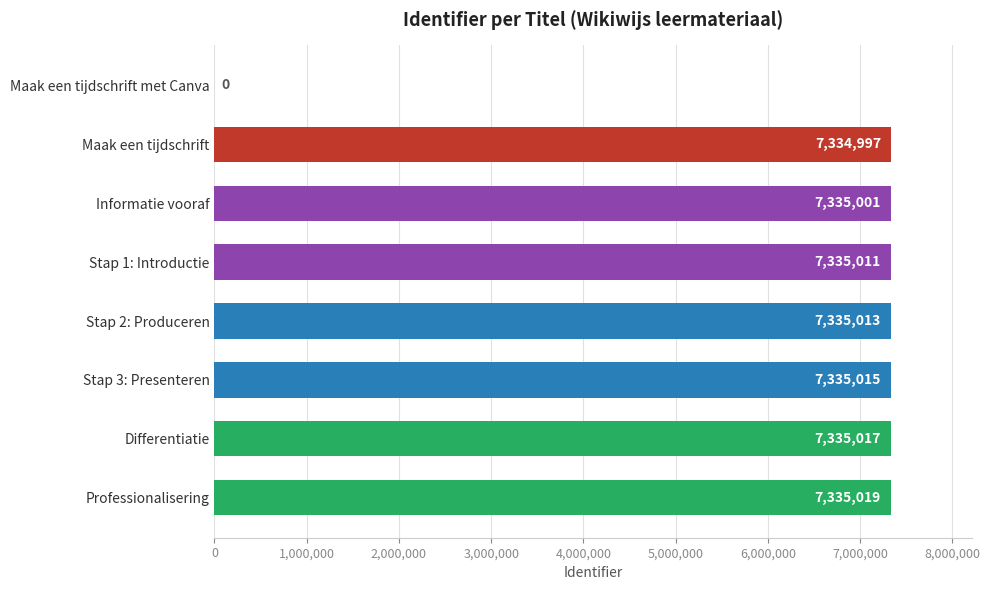

What is the change in value from Professionalisering to Informatie vooraf?

-18